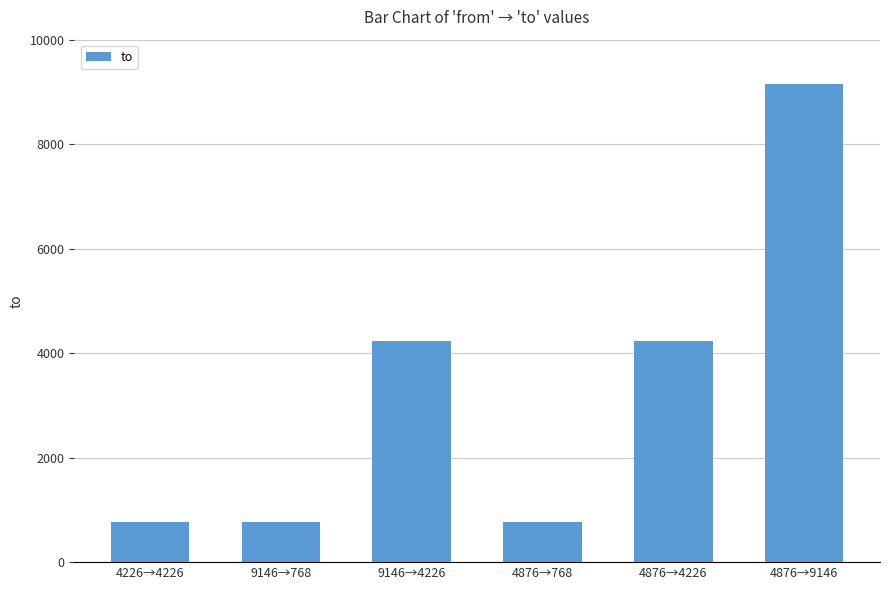

What is the approximate value at 4876→9146?

9146